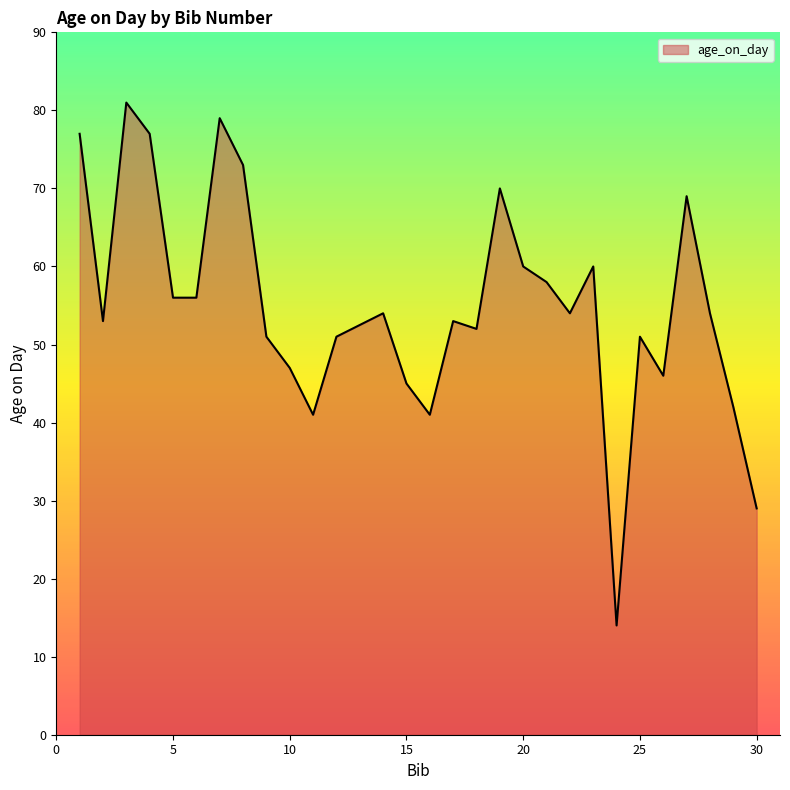

What is the greatest value displayed?

81